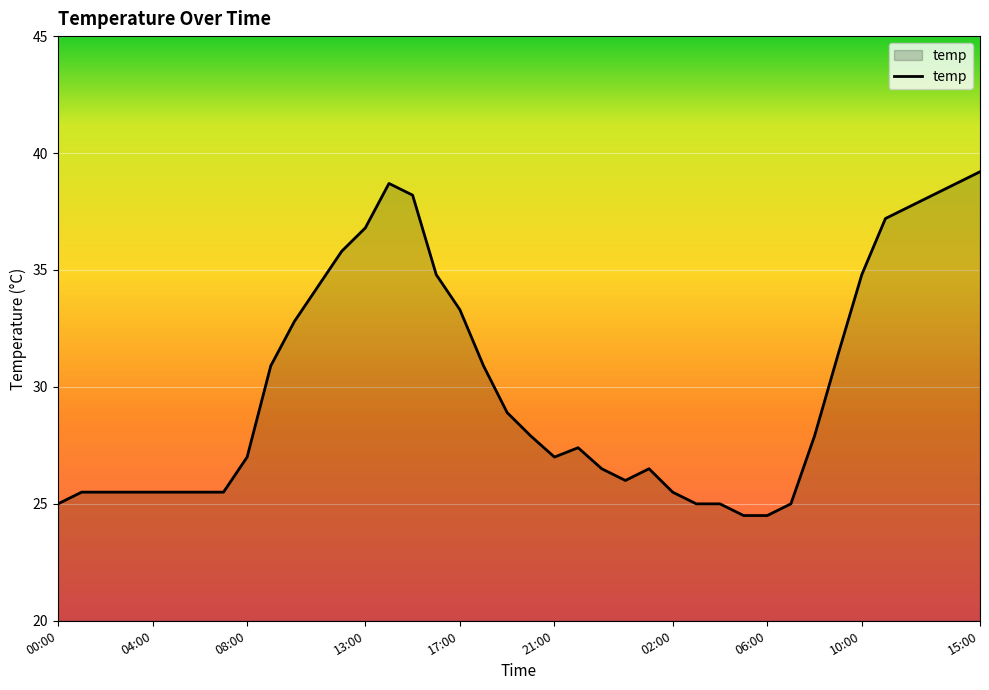

What is the smallest value displayed?

24.5